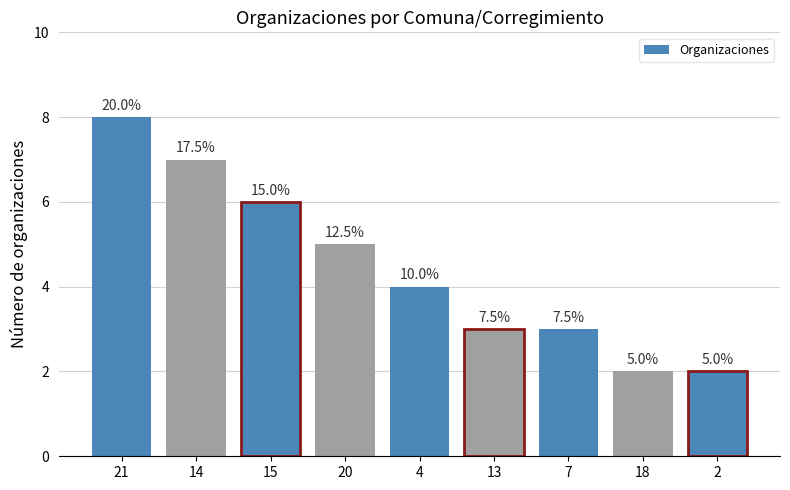

Rank the categories by value from highest to lowest.

21, 14, 15, 20, 4, 13, 7, 18, 2